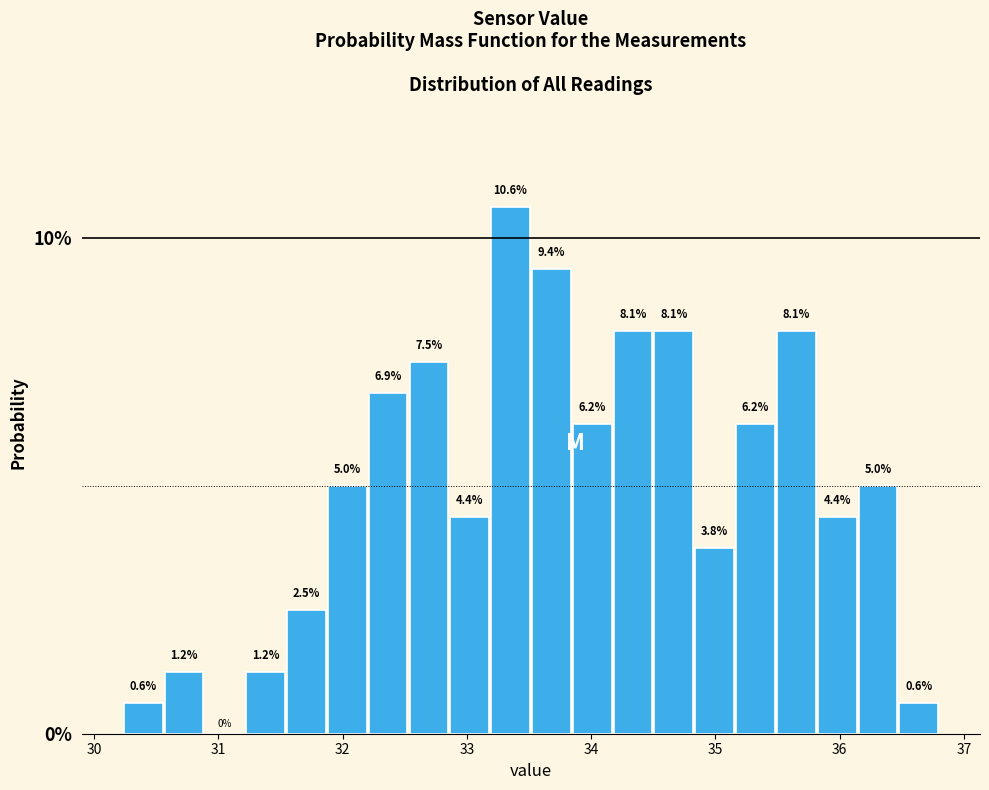

Around what value on the x-axis is the tallest bar? Give the approximate position of its centre, as read against the axis.

33.4